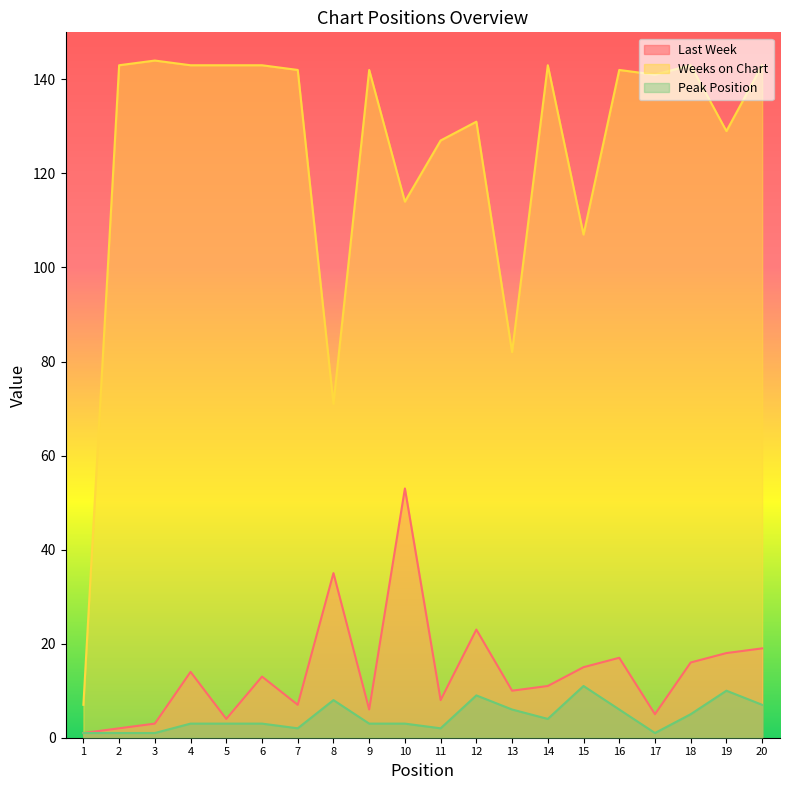

Where does the Weeks on Chart series first go above 142?

2